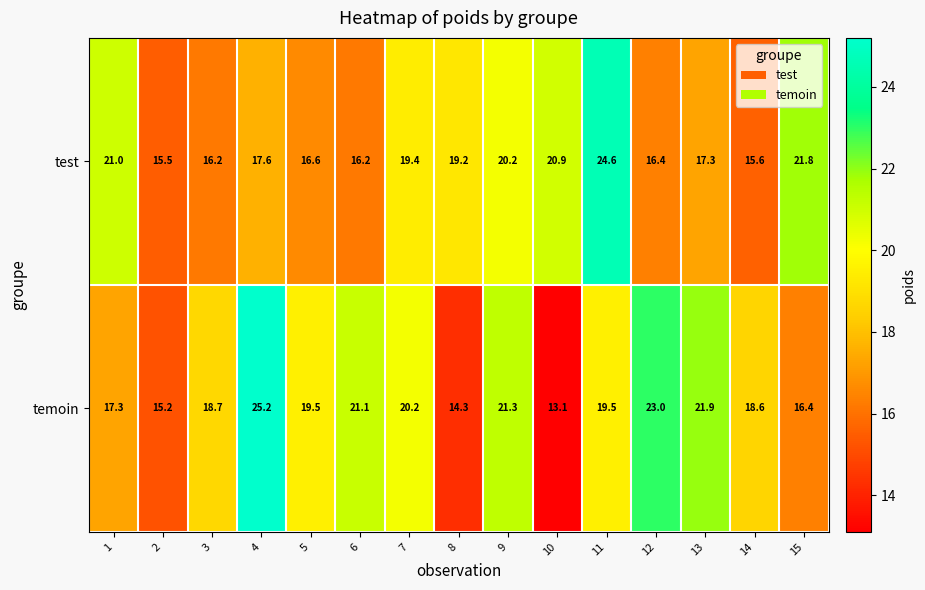

Reading right to left, extract all data points from this chart.

test: 15=21.8	14=15.6	13=17.3	12=16.4	11=24.6	10=20.9	9=20.2	8=19.2	7=19.4	6=16.2	5=16.6	4=17.6	3=16.2	2=15.5	1=21.0
temoin: 15=16.4	14=18.6	13=21.9	12=23.0	11=19.5	10=13.1	9=21.3	8=14.3	7=20.2	6=21.1	5=19.5	4=25.2	3=18.7	2=15.2	1=17.3